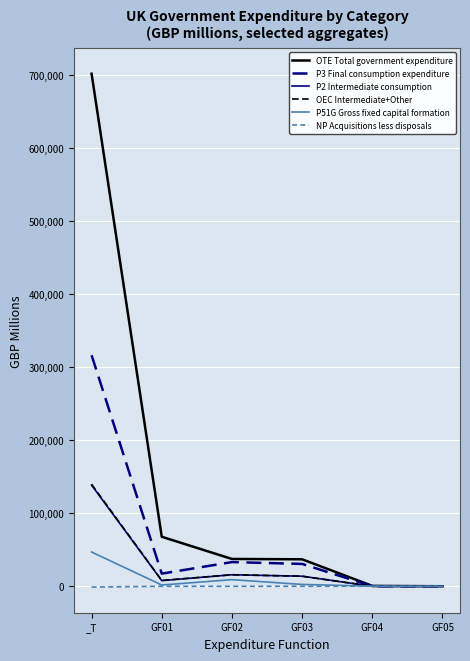

Does the chart have visible grid lines?

Yes